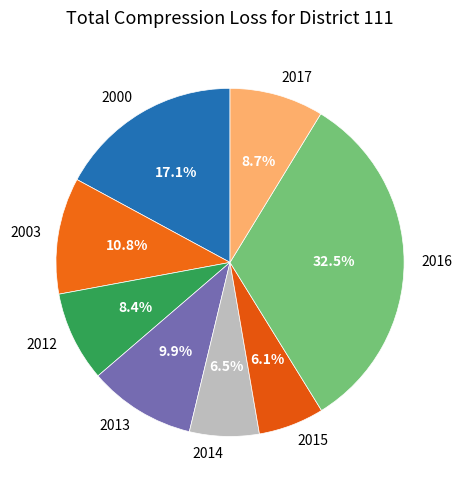

Does 2003 represent more than half of the total?

No